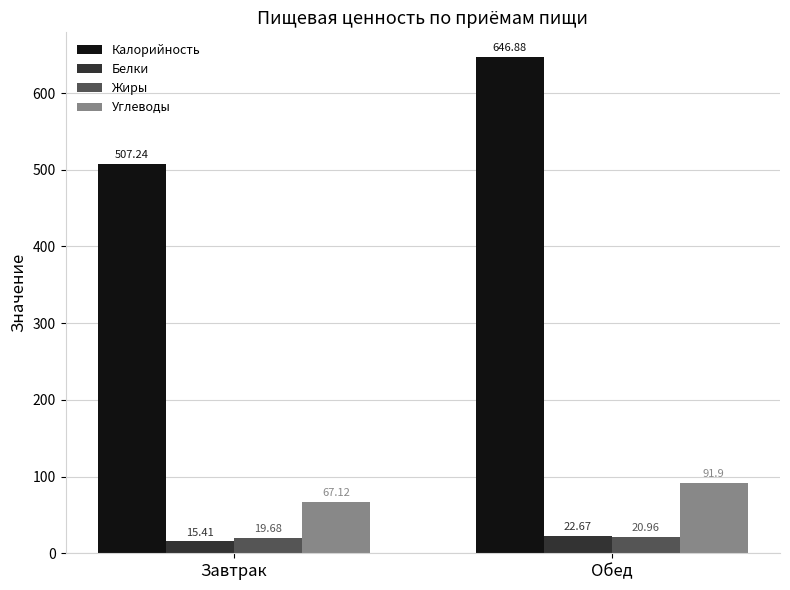

What is the highest value of the Калорийность series?

646.9